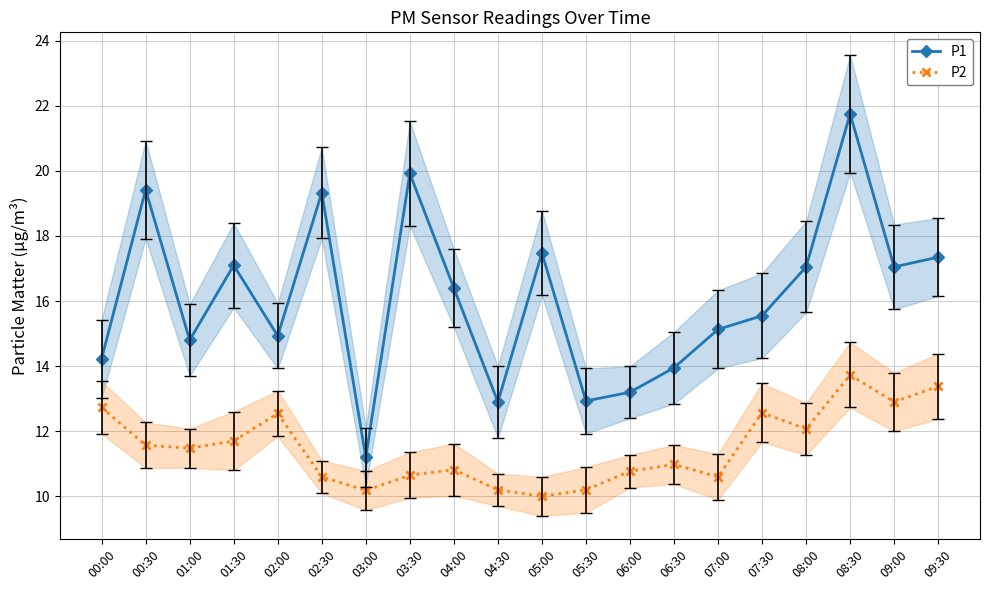

True or false: P2 and P1 intersect in this chart.

False